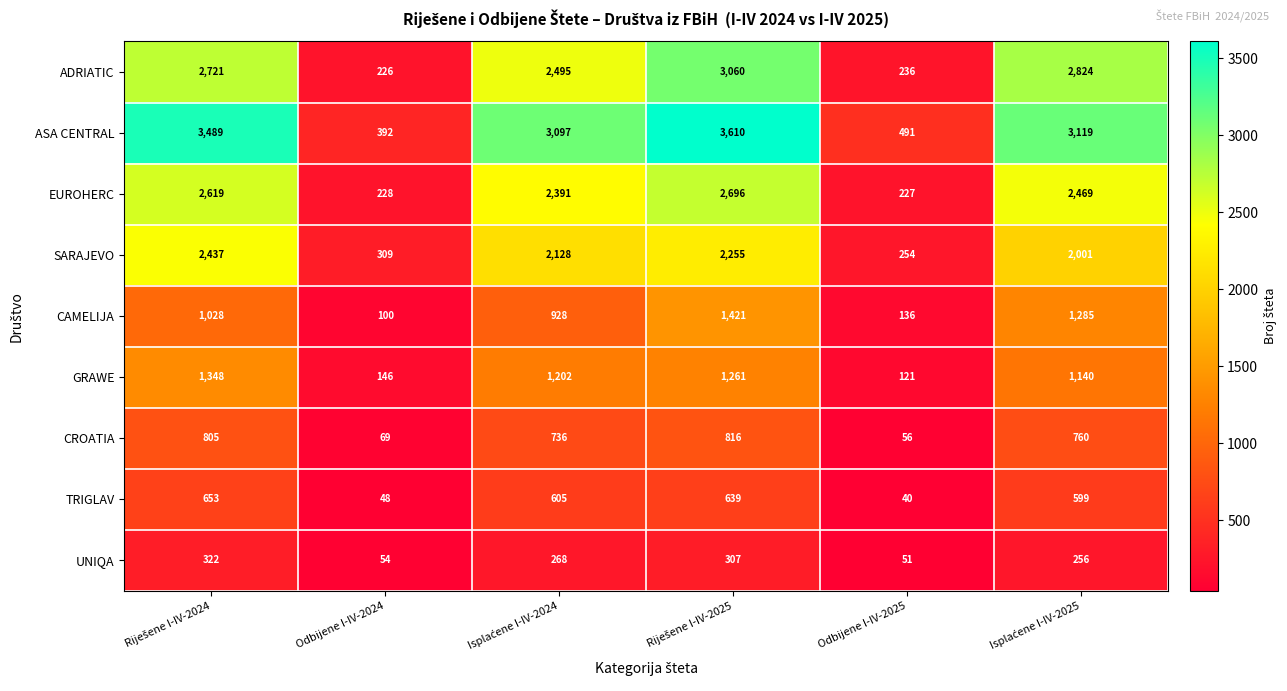

List the series in order of their peak value, highest first.

ASA CENTRAL, ADRIATIC, EUROHERC, SARAJEVO, CAMELIJA, GRAWE, CROATIA, TRIGLAV, UNIQA